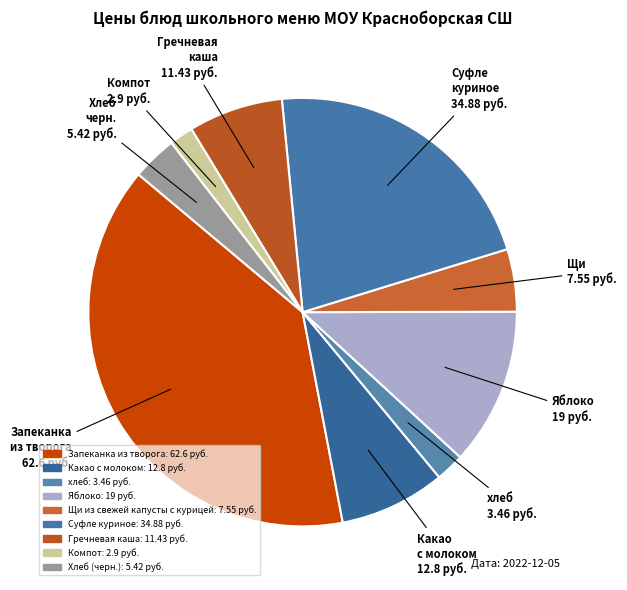

Count the number of slices in the pie.

9